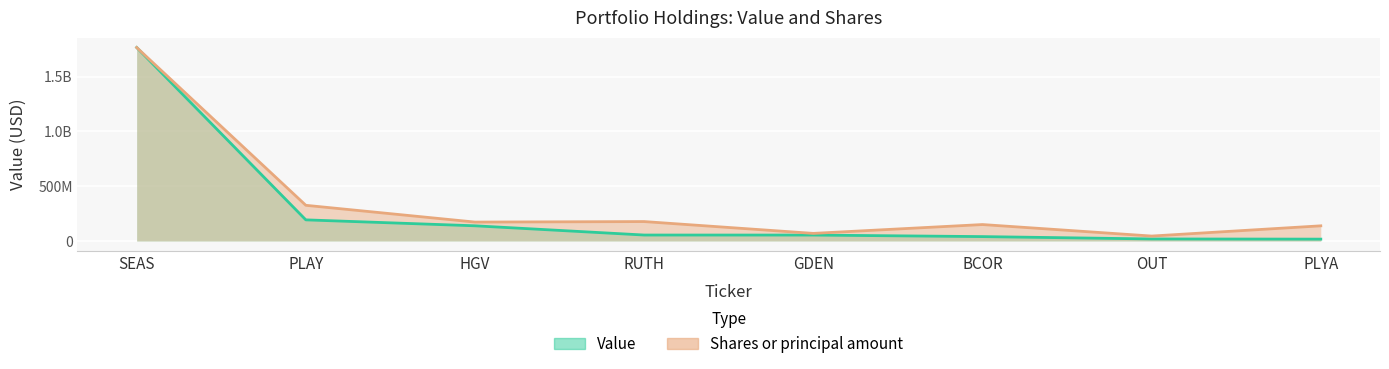

Rank the series at HGV from lowest to highest value.

Value, Shares or principal amount